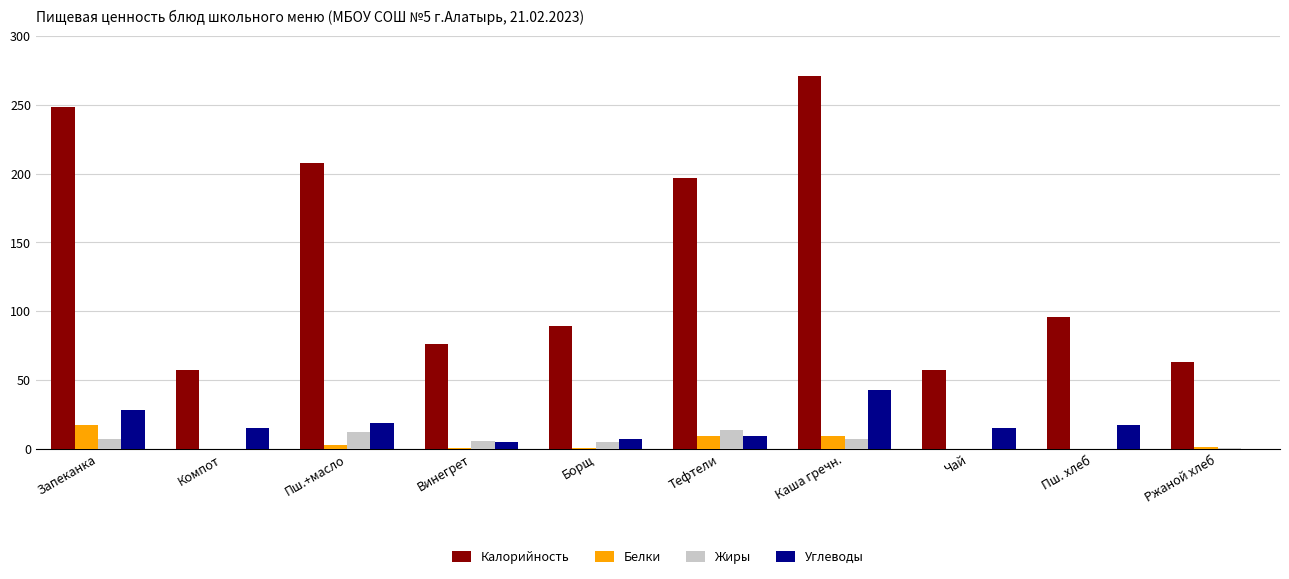

What is the approximate value of Углеводы at Запеканка?

28.0